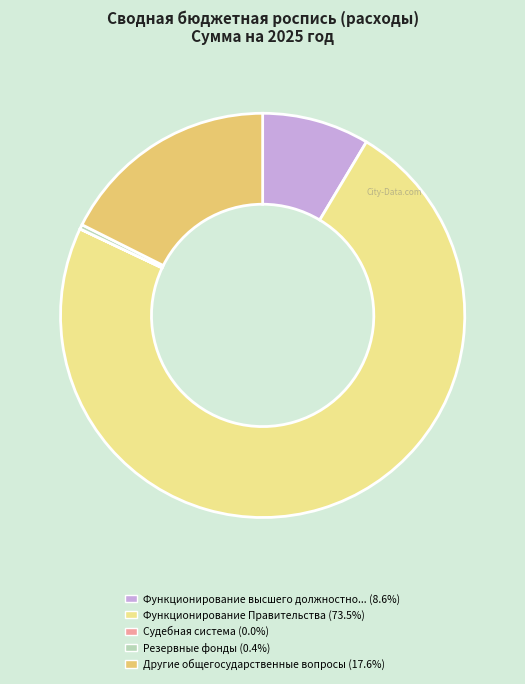

Is there a majority slice in this chart?

Yes